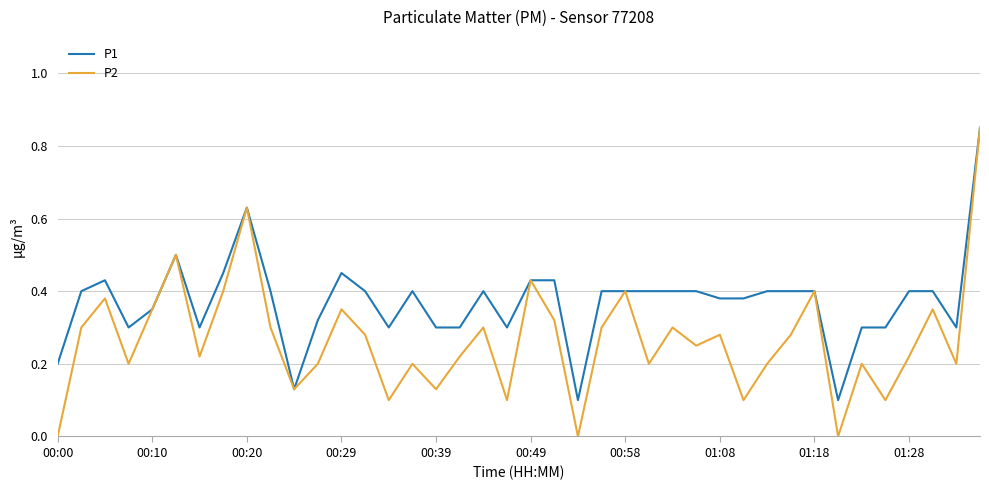

Which series has the largest total across all categories?

P1